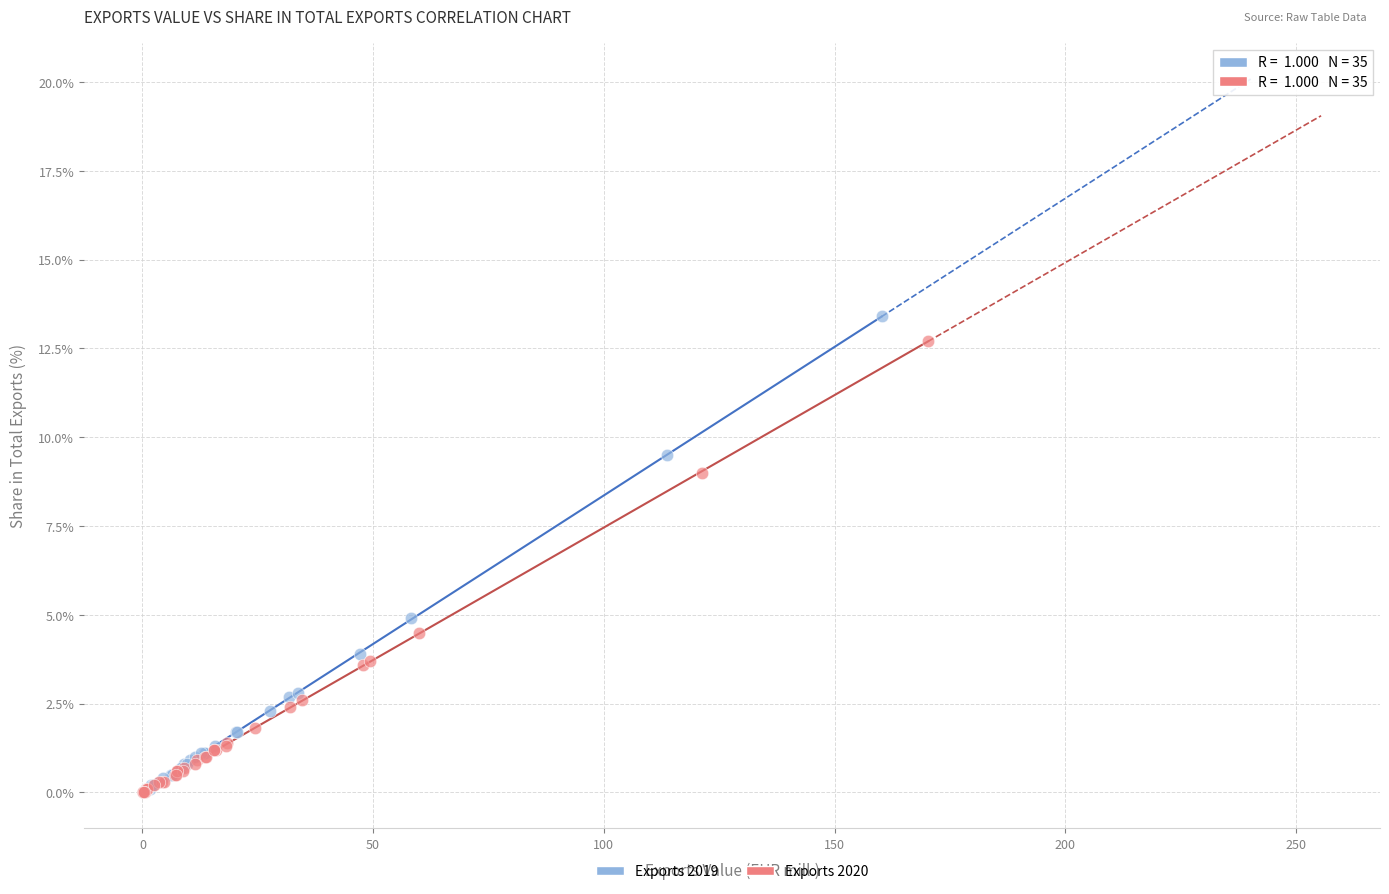

Which series contains the highest Y value?

Exports 2019